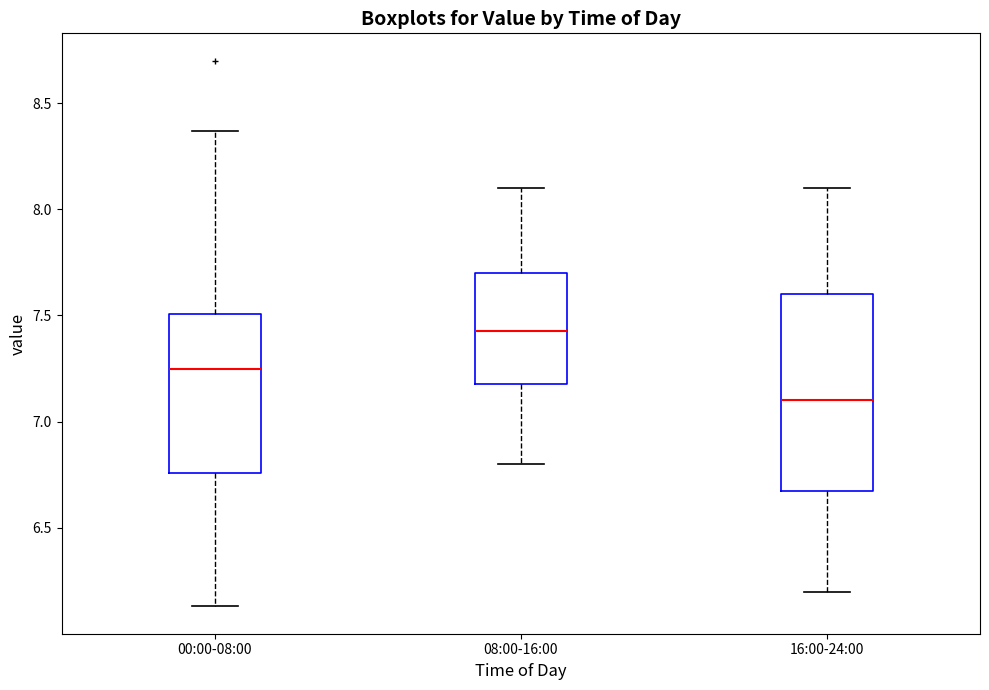

Reading left to right, read every box against the y-axis: the position of its median line, the range the box covers, and the ends of its whiskers. The values are not printed on the chart, so give them approximately, as read against the axis.

00:00-08:00: median 7.25, box 6.75 to 7.50, whiskers 6.15 to 8.35
08:00-16:00: median 7.45, box 7.20 to 7.70, whiskers 6.80 to 8.10
16:00-24:00: median 7.10, box 6.70 to 7.60, whiskers 6.20 to 8.10